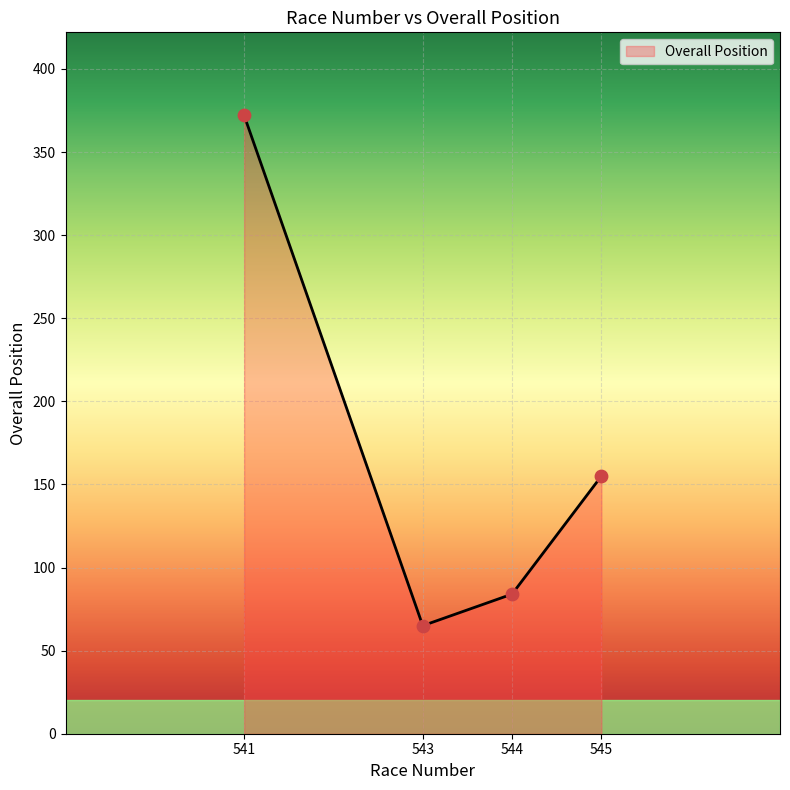

Approximately how many times larger is the value at 541 compared to 545?

2.4